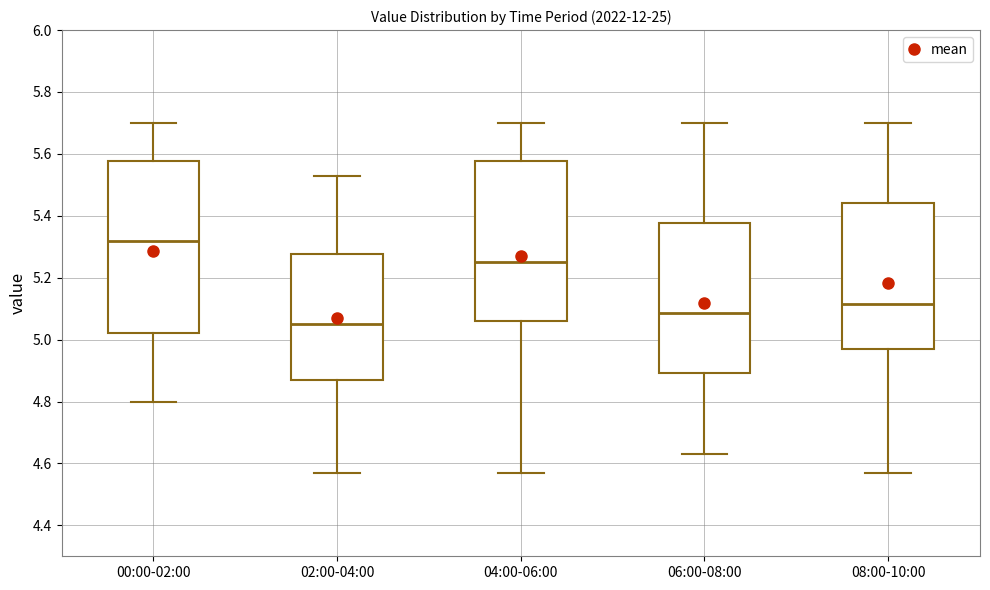

Where is the lower edge of the box for 06:00-08:00 on the y-axis? The values are not printed on the chart, so give them approximately, as read against the axis.

4.90